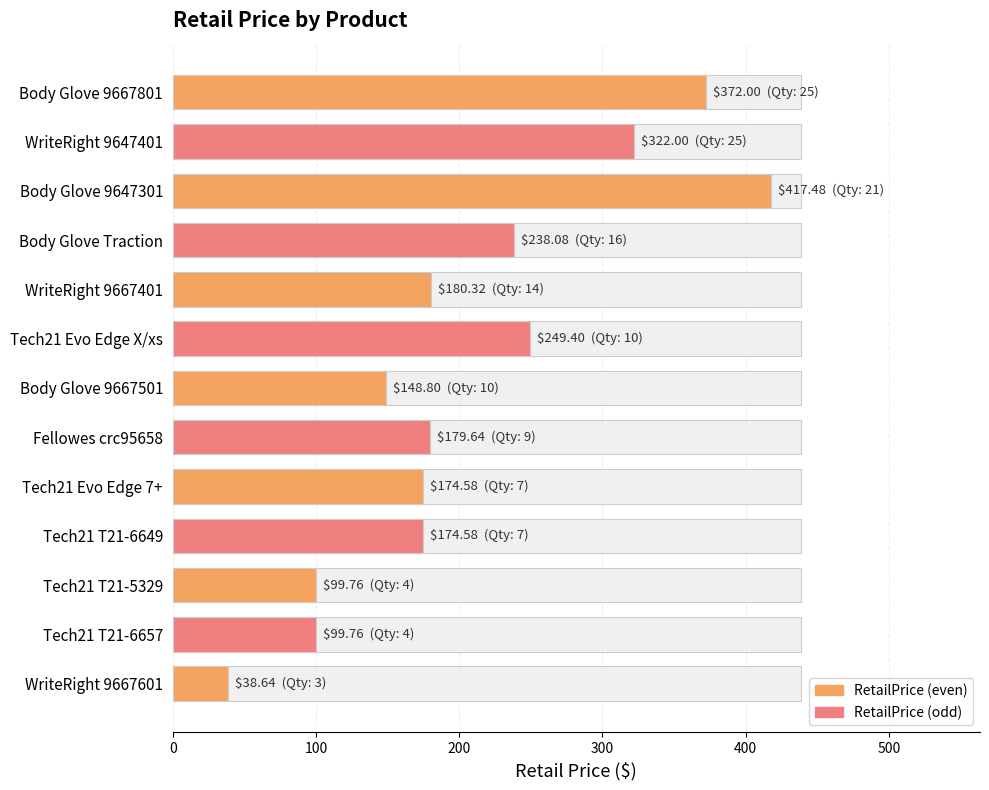

Are the bars grouped side by side (vs. stacked)?

No